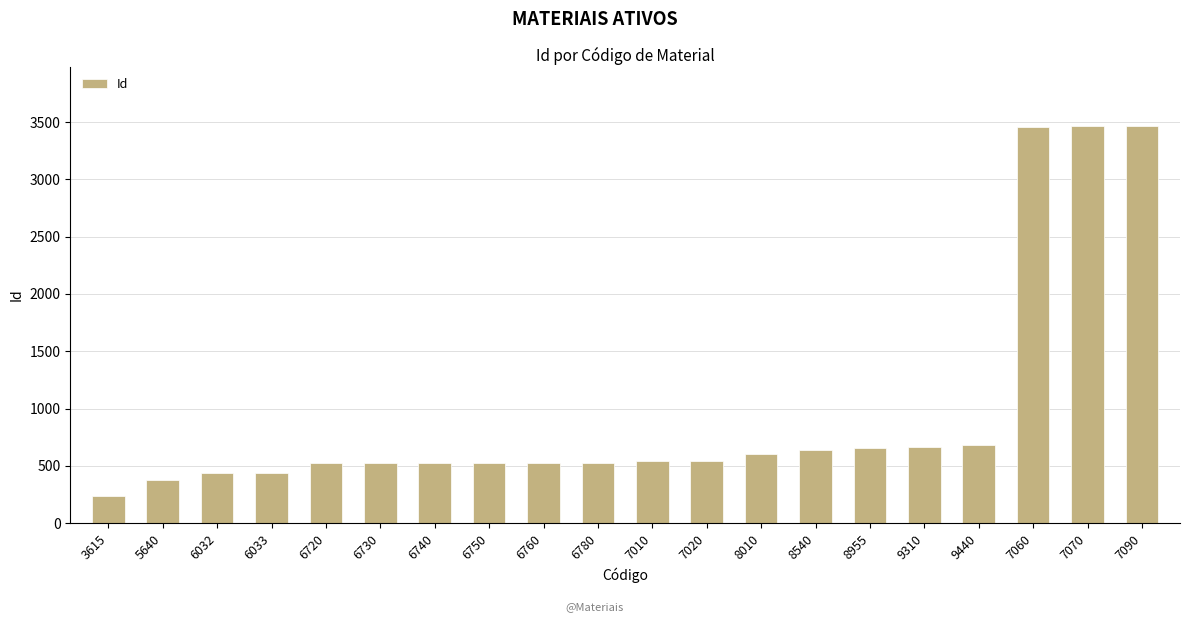

What is the value of the 9th bar from the left?

526